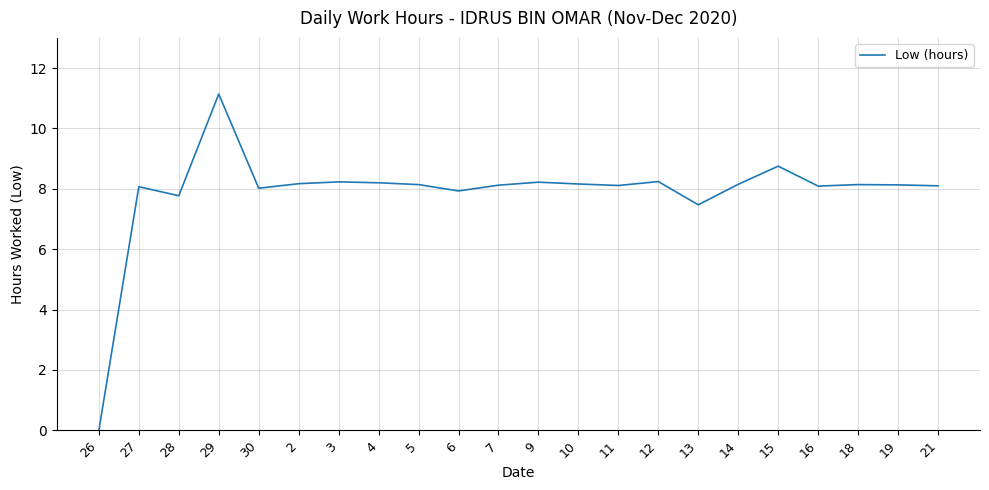

What is the difference between the values at 26 and 7?

8.1